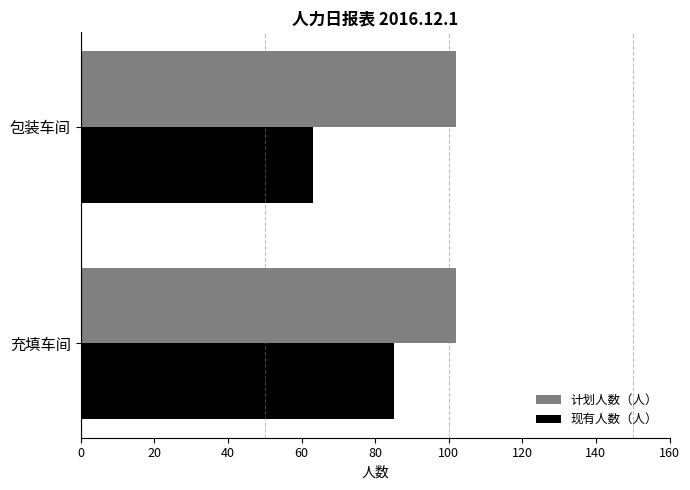

Rank the categories by 现有人数（人） value from lowest to highest.

包装车间, 充填车间